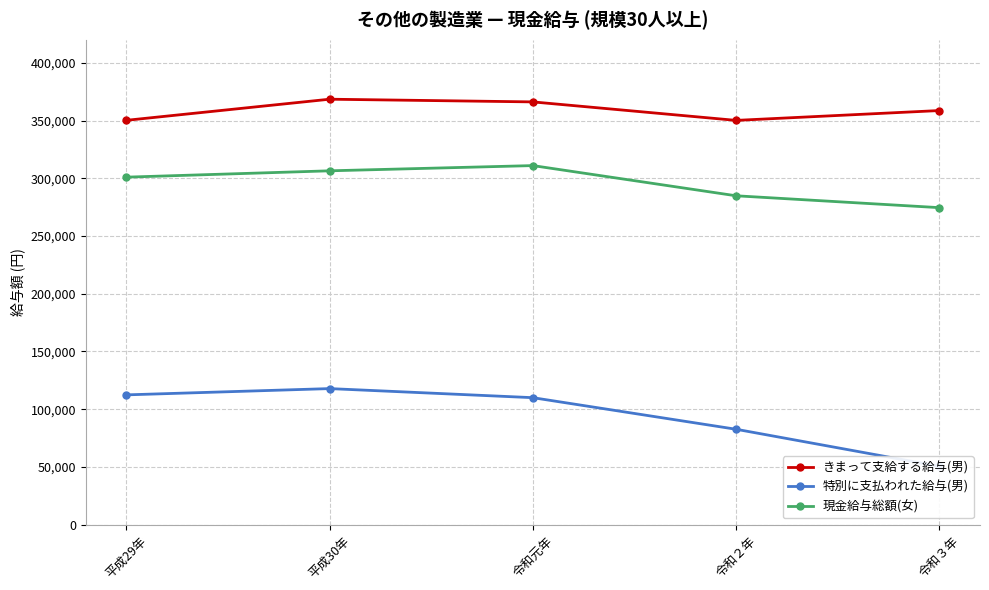

Which series has the largest total across all categories?

きまって支給する給与(男)